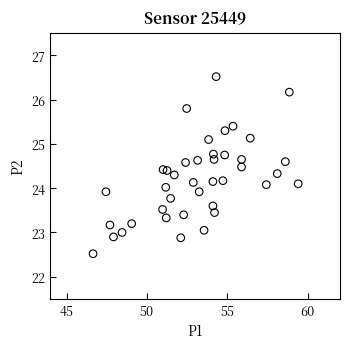

What is the range of Y values (max minus min)?

4.0